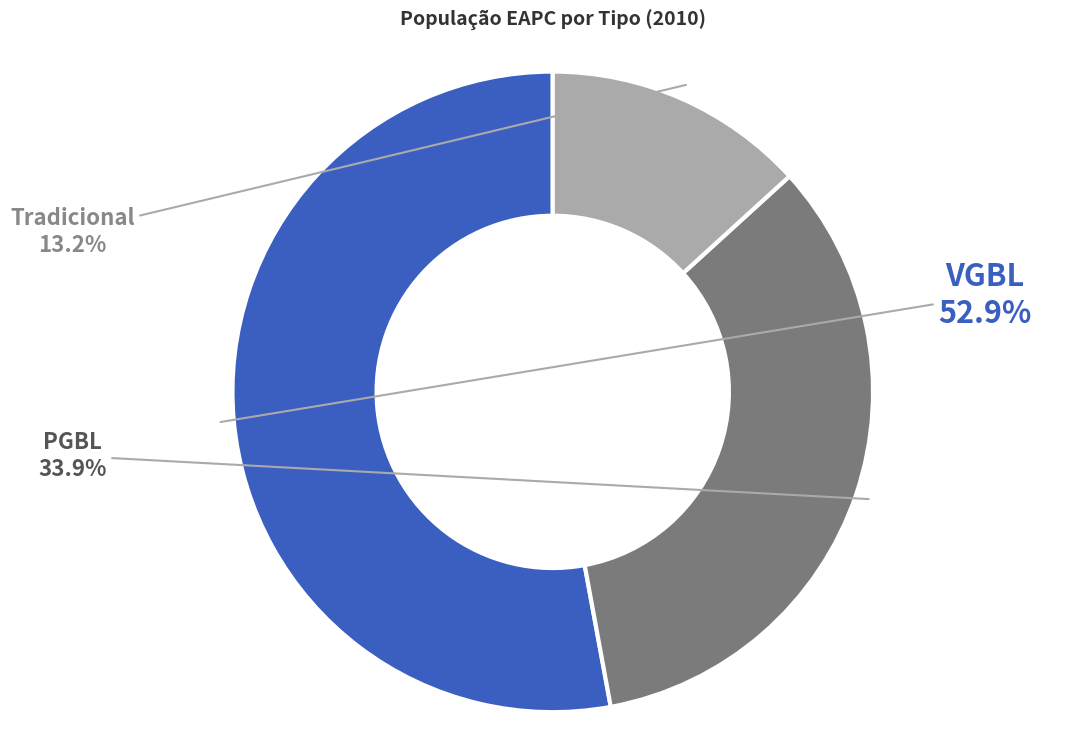

What portion of the pie excludes VGBL?

47.1%